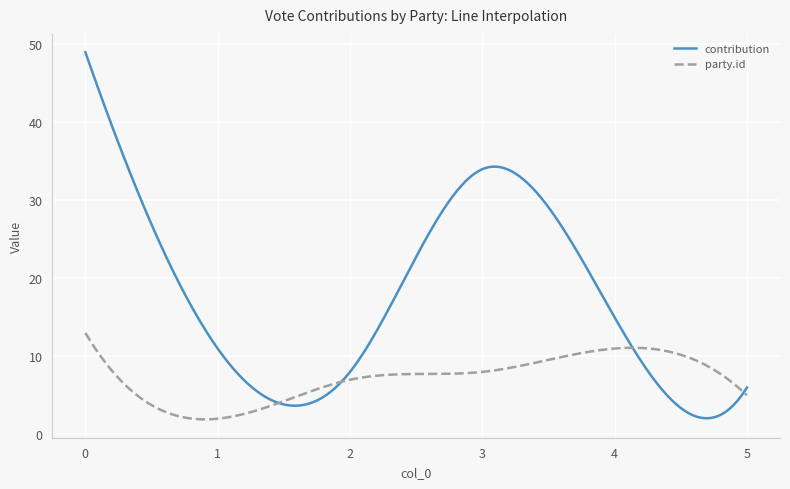

Which series has the widest spread of values?

contribution